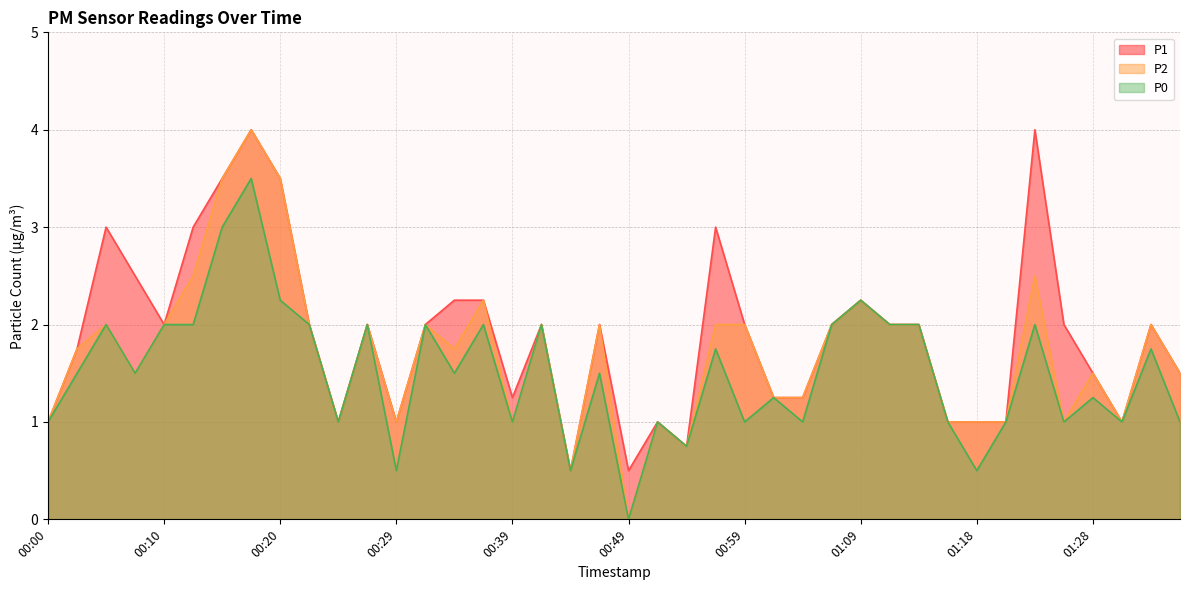

At which label is P2 closest to 2?

00:05